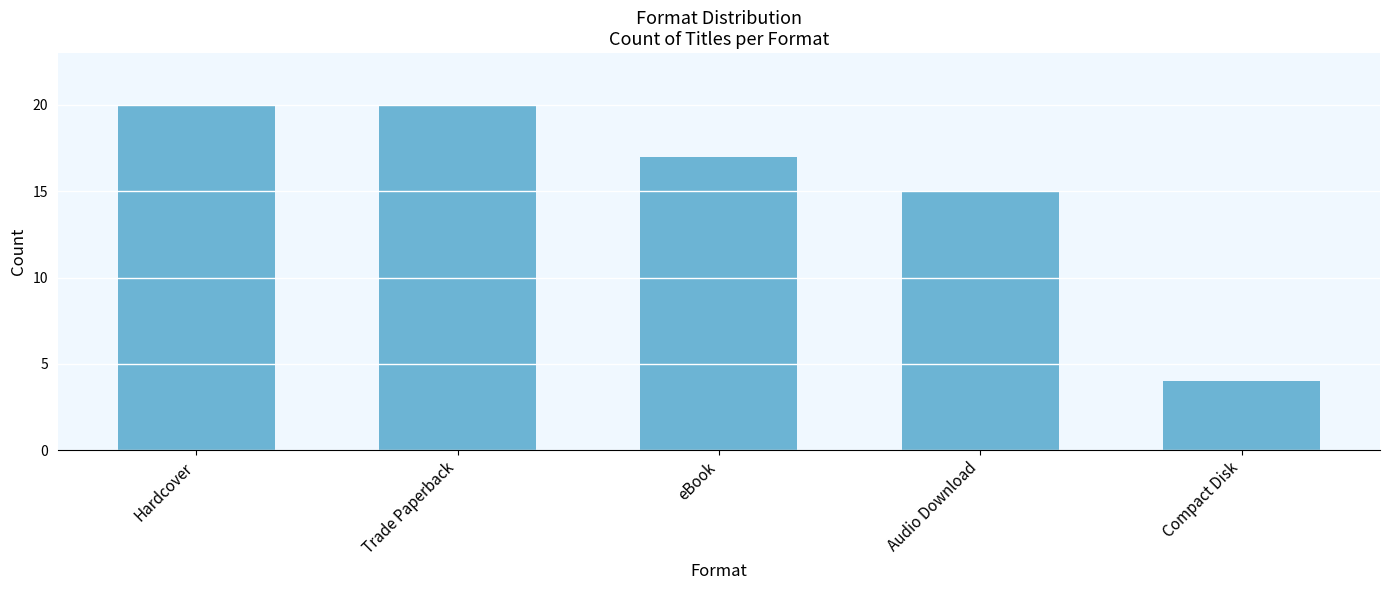

What is the average value?

15